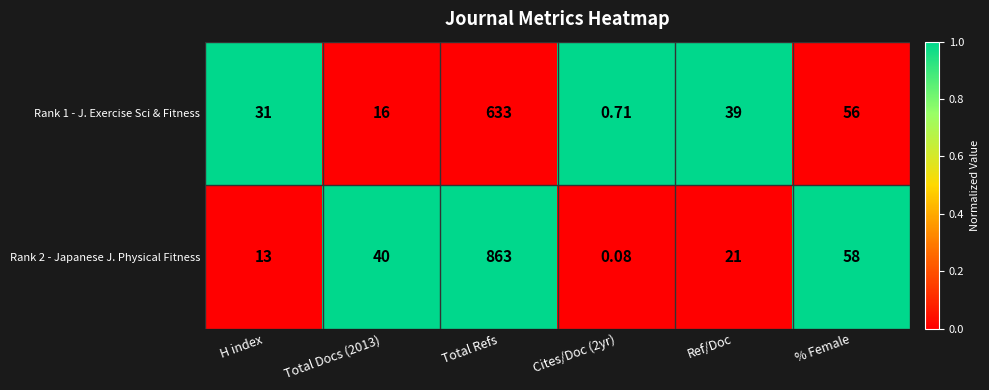

At which category is the sum across all series the highest?

Total Refs